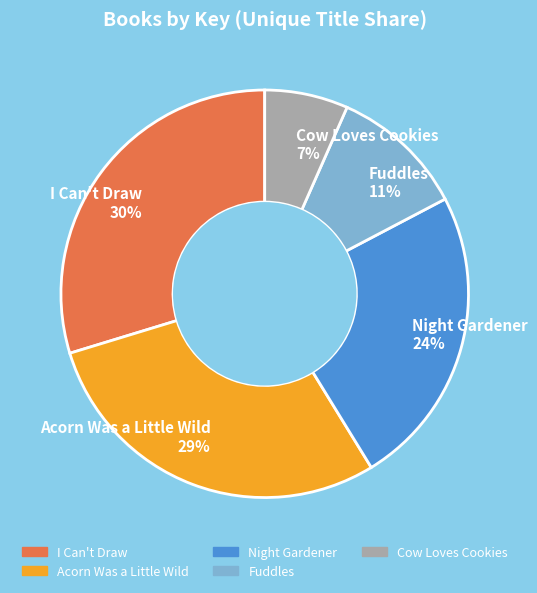

Between Cow Loves Cookies 7% and I Can't Draw 30%, which is larger?

I Can't Draw 30%